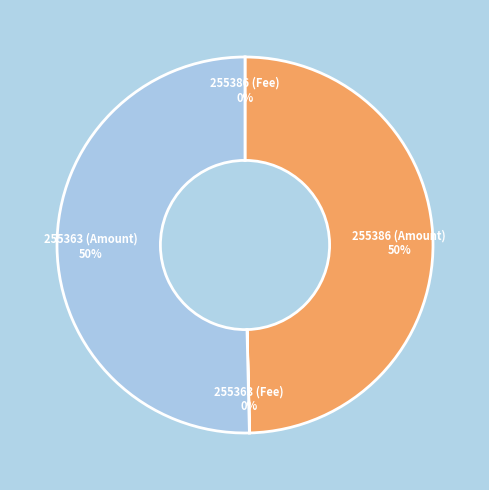

To the nearest percent, what is the difference between the largest and smallest slice percentages?

50%